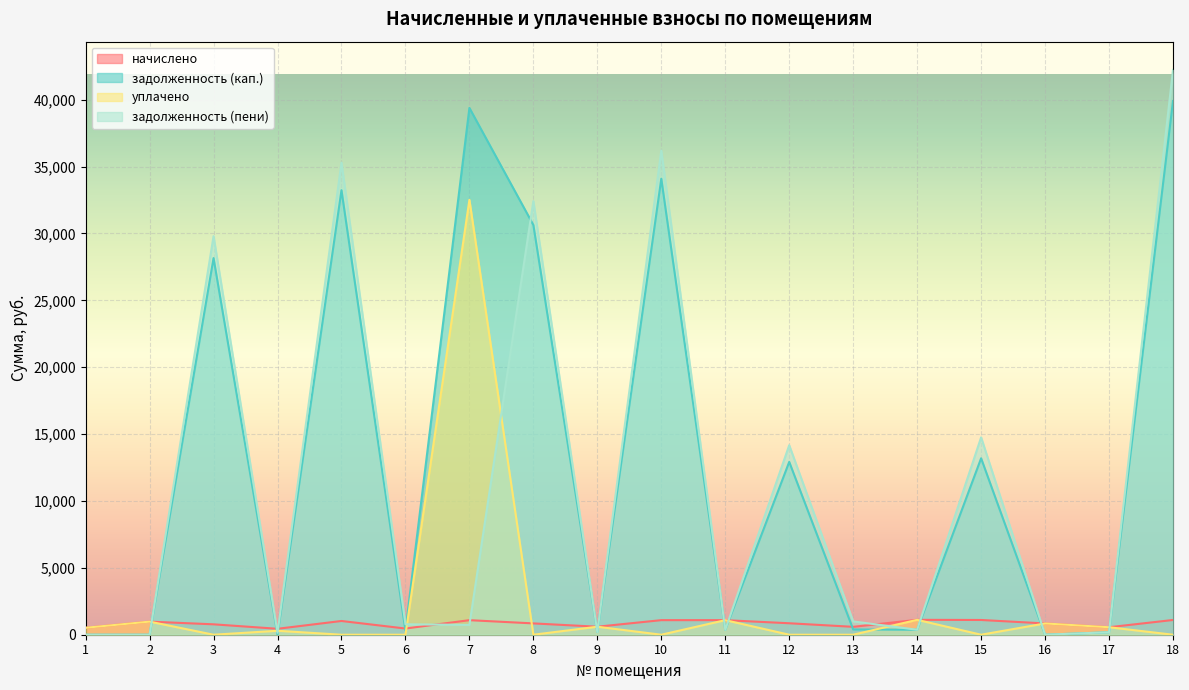

Which series ends up on top after the final intersection of задолженность (кап.) and начислено?

задолженность (кап.)